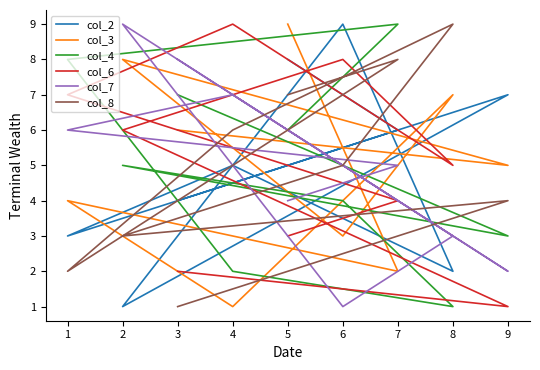

True or false: col_8 and col_2 cross at least once.

True